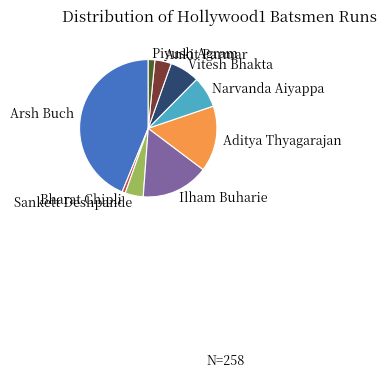

Do Ankit Parmar and Arsh Buch together represent more than half of the pie?

No